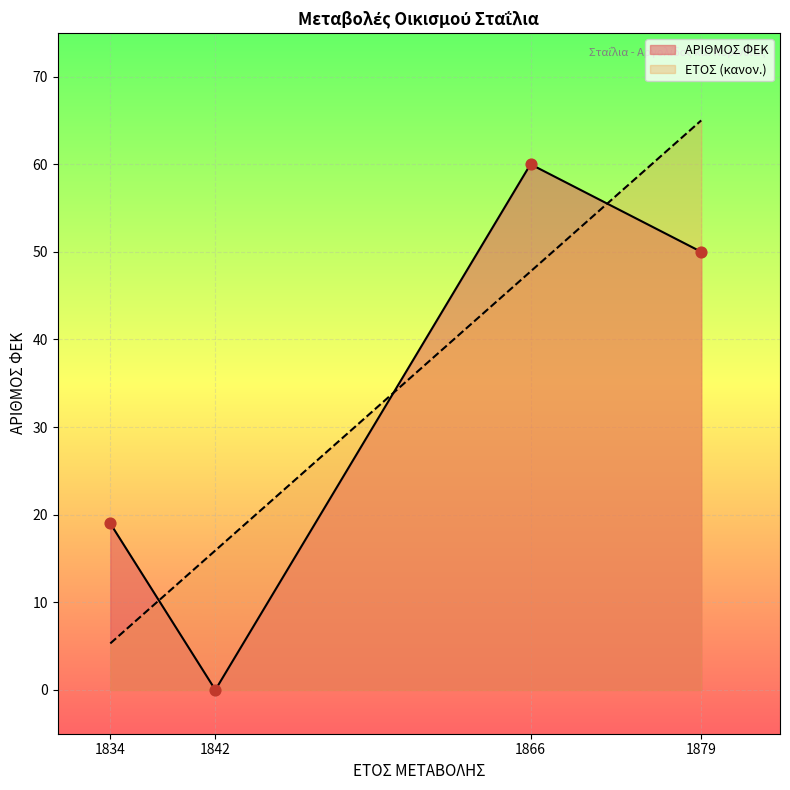

Which series has the largest total across all categories?

ΕΤΟΣ (κανον.)